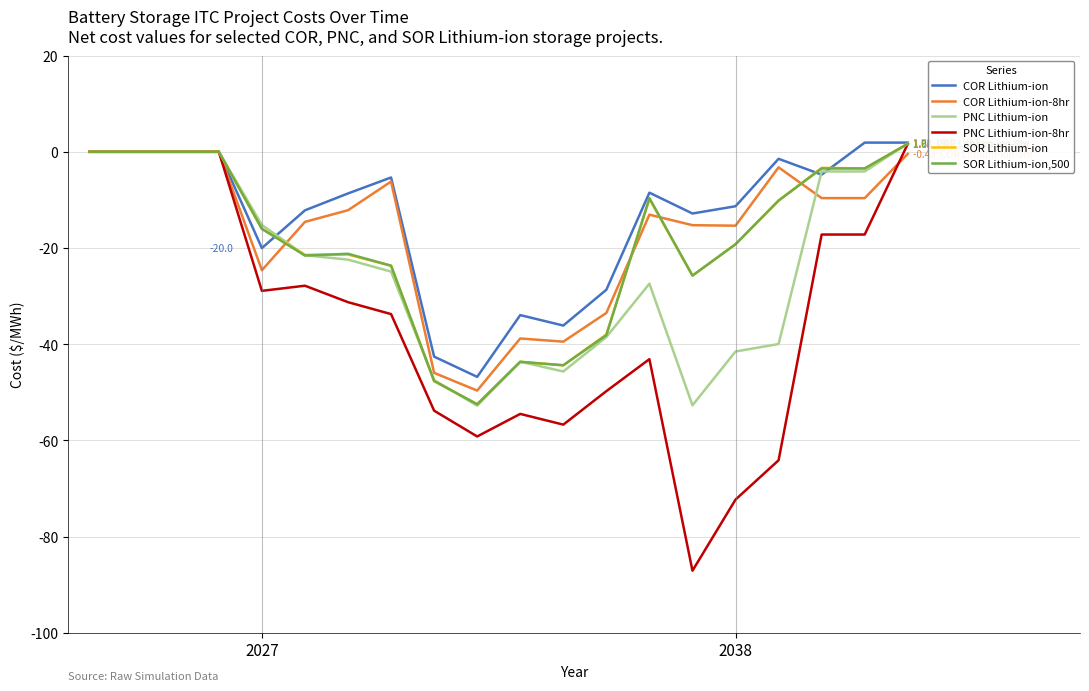

Count the number of categories in the chart.

20